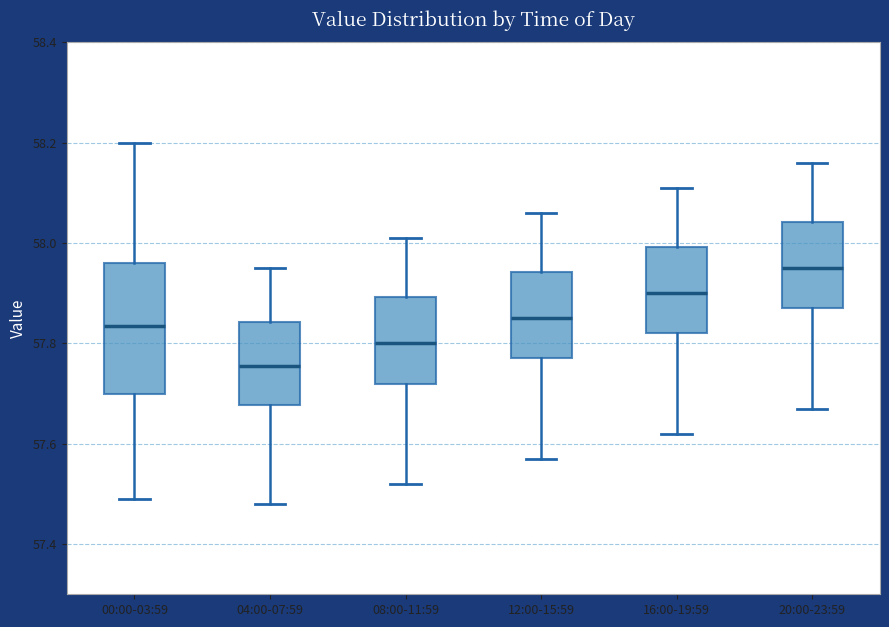

Reading left to right, read every box against the y-axis: the position of its median line, the range the box covers, and the ends of its whiskers. The values are not printed on the chart, so give them approximately, as read against the axis.

00:00-03:59: median 57.84, box 57.70 to 57.96, whiskers 57.50 to 58.20
04:00-07:59: median 57.76, box 57.68 to 57.84, whiskers 57.48 to 57.96
08:00-11:59: median 57.80, box 57.72 to 57.90, whiskers 57.52 to 58.02
12:00-15:59: median 57.86, box 57.78 to 57.94, whiskers 57.58 to 58.06
16:00-19:59: median 57.90, box 57.82 to 58.00, whiskers 57.62 to 58.12
20:00-23:59: median 57.96, box 57.88 to 58.04, whiskers 57.68 to 58.16